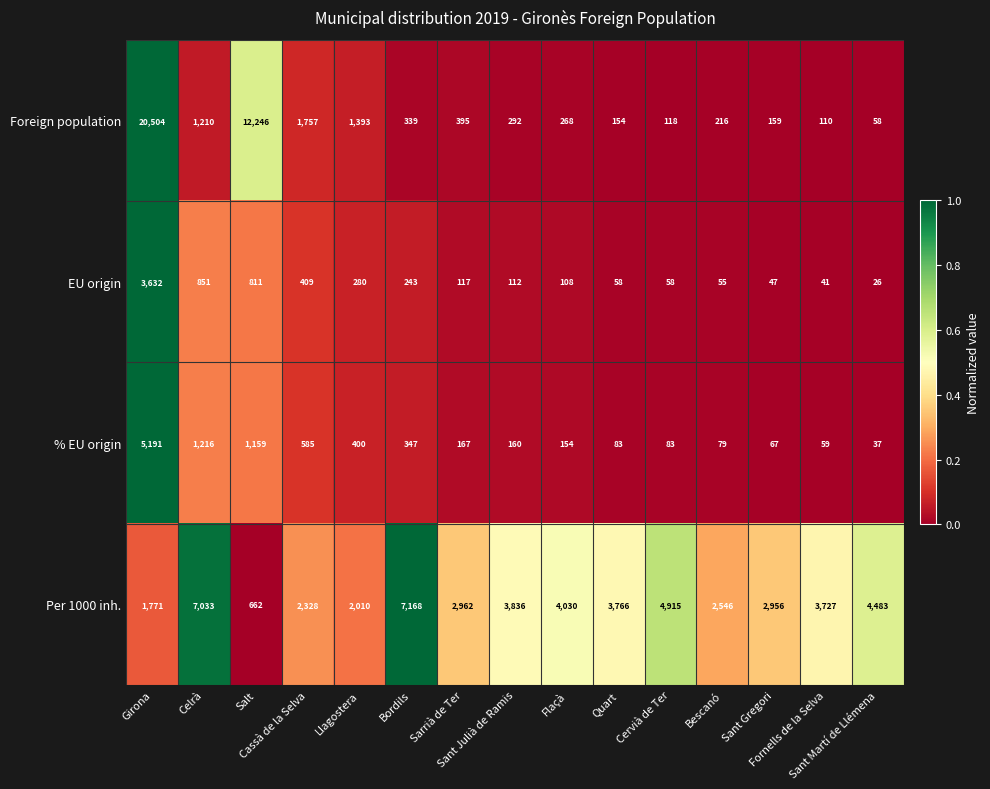

Between Cervià de Ter and Sant Gregori, which series saw the biggest shift?

Per 1000 inh.